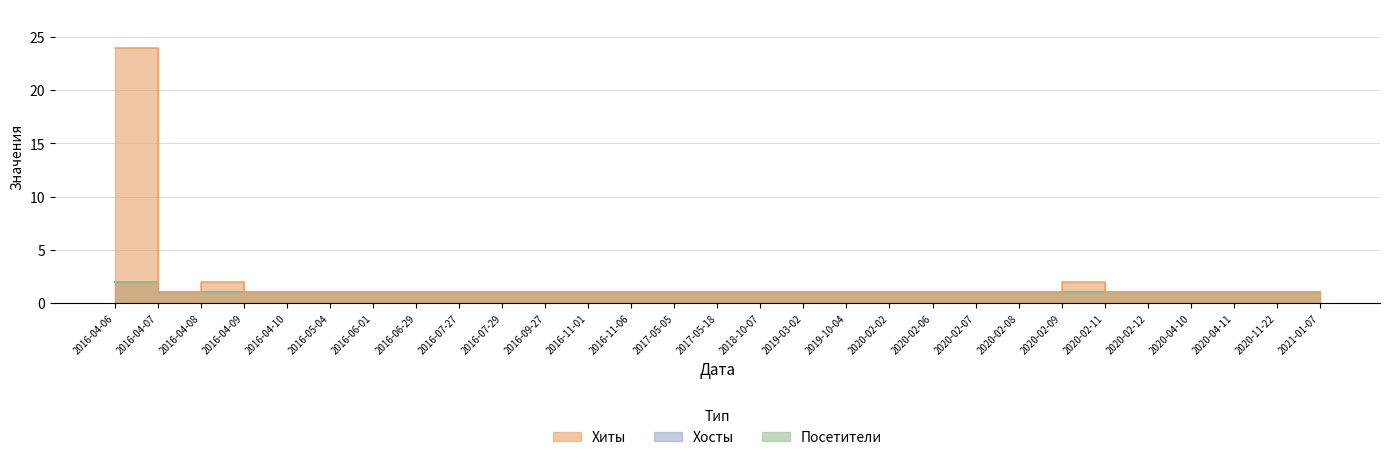

Which label corresponds to the largest value in the chart?

2016-04-06